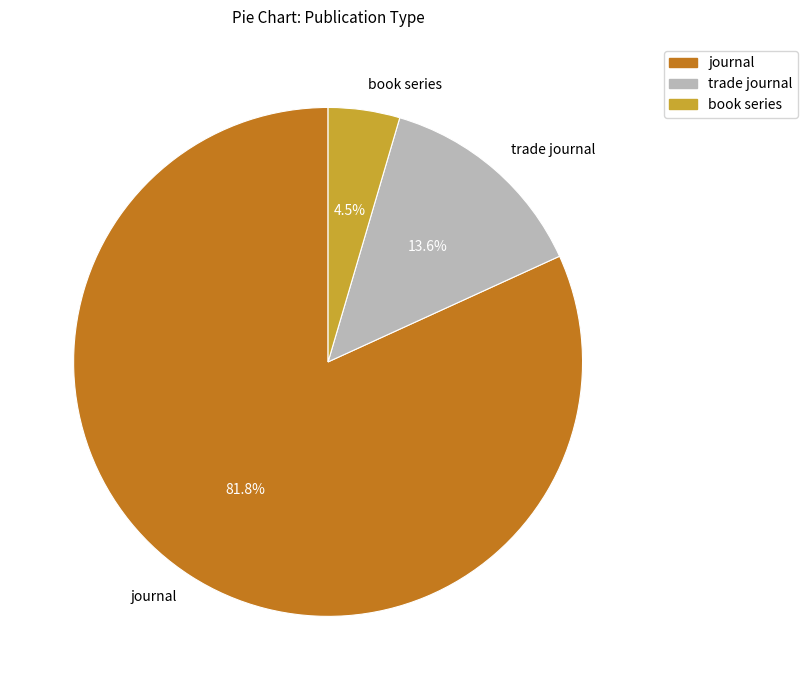

To the nearest percent, what is the difference between the book series and journal slice percentages?

77%